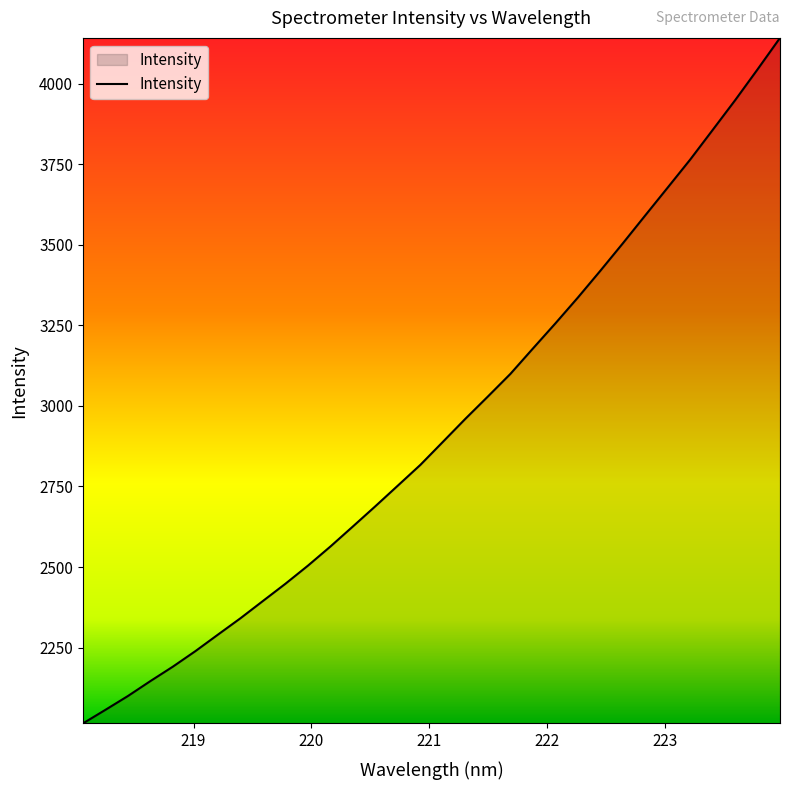

What is the greatest value displayed?

4142.9